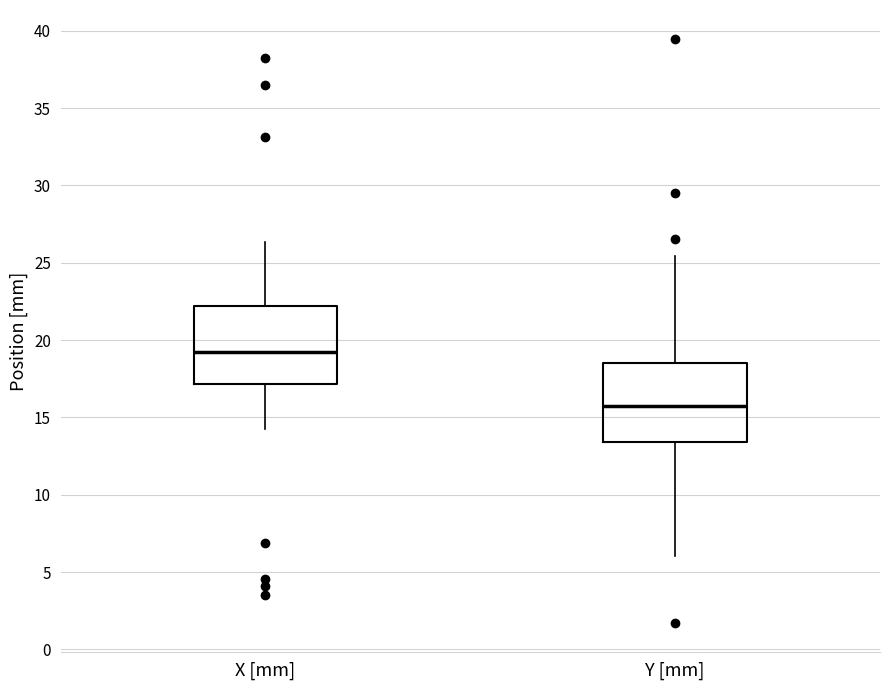

Reading left to right, transcribe this box plot: for each box, give where its median line is, the range the box spans, and where its two whiskers end, as read against the y-axis. The values are not printed on the chart, so give them approximately, as read against the axis.

X [mm]: median 19.0, box 17.0 to 22.0, whiskers 14.0 to 26.5
Y [mm]: median 15.5, box 13.5 to 18.5, whiskers 6.0 to 25.5